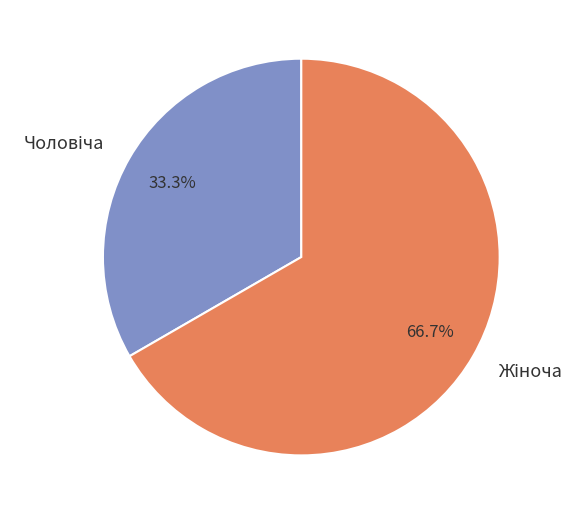

What is the change in value from Чоловіча to Жіноча?

+1